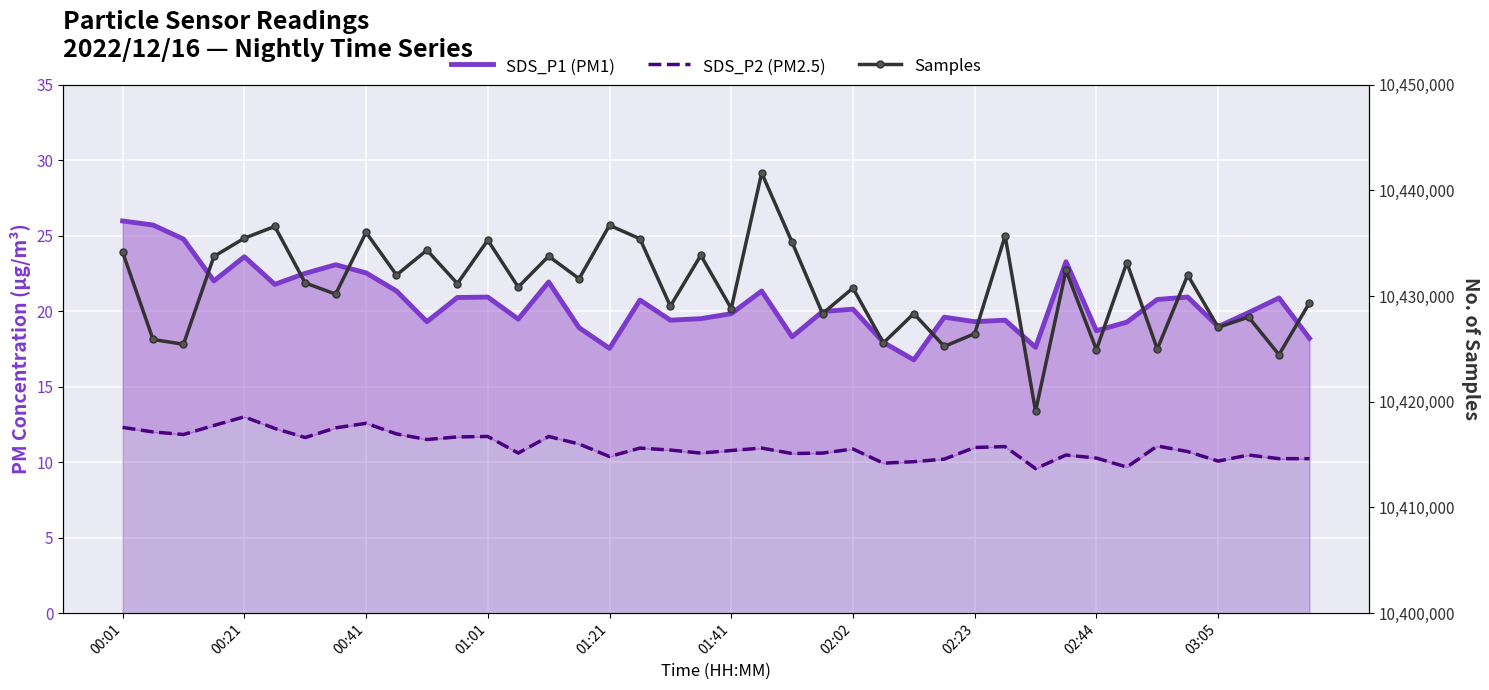

How many data points does each series have?

40